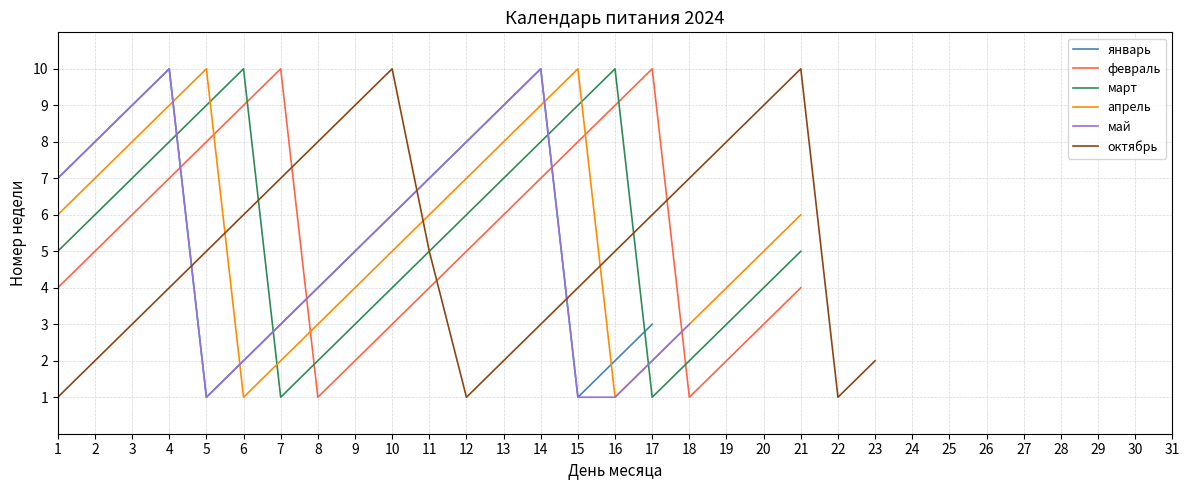

True or false: январь has more than 2 points higher than both neighbors.

False